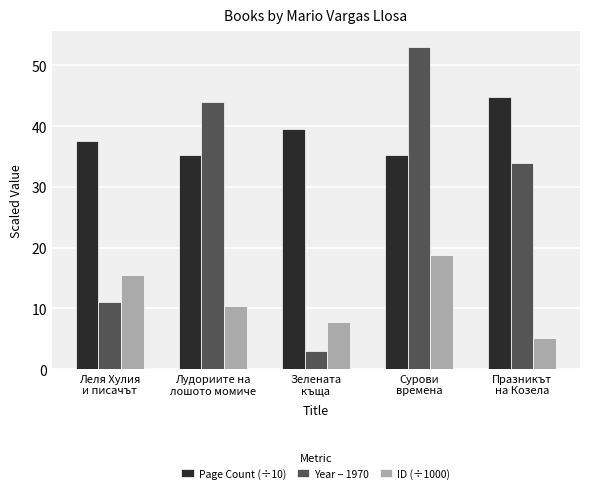

The Year − 1970 series shows 0.9 at Зелената
къща. True or false?

False